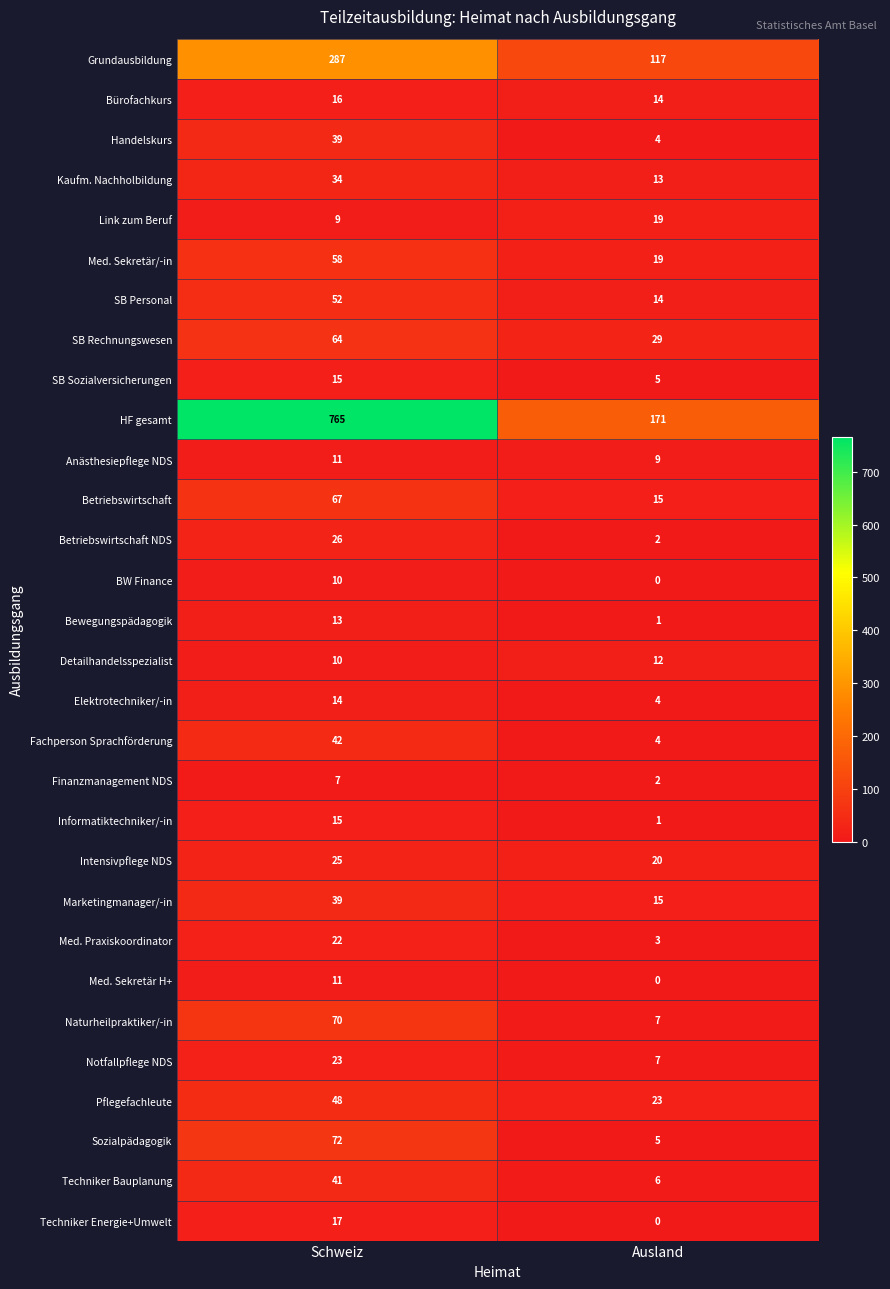

What is the total value across all series at Schweiz?

1922